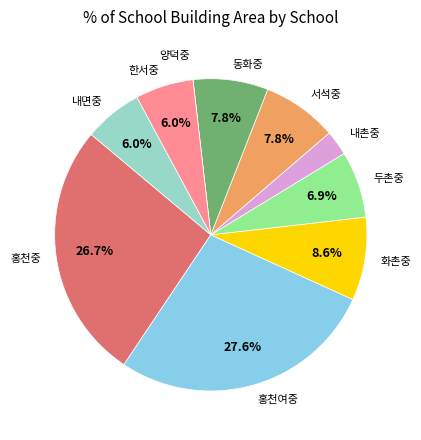

Combined, do 서석중 and 홍천중 account for over 50%?

No